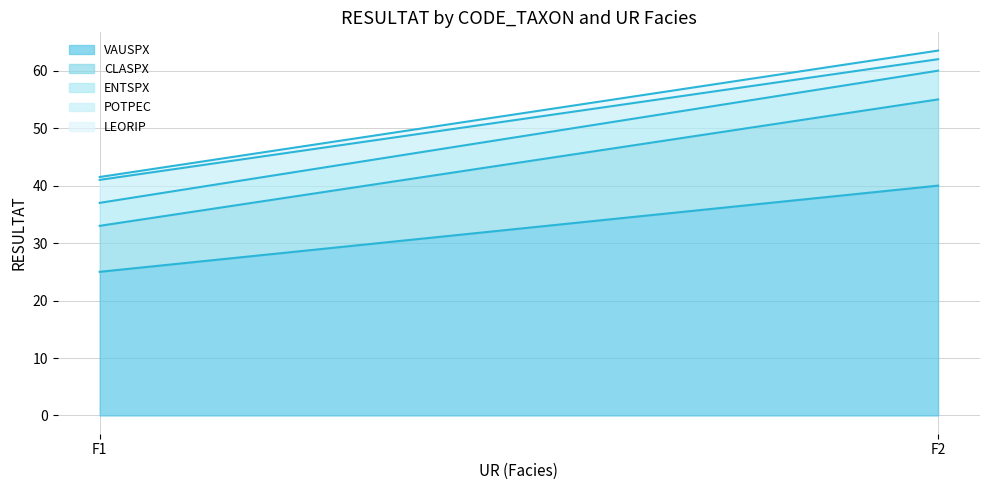

What is the value of the LEORIP point at the 2nd from the left?

1.5